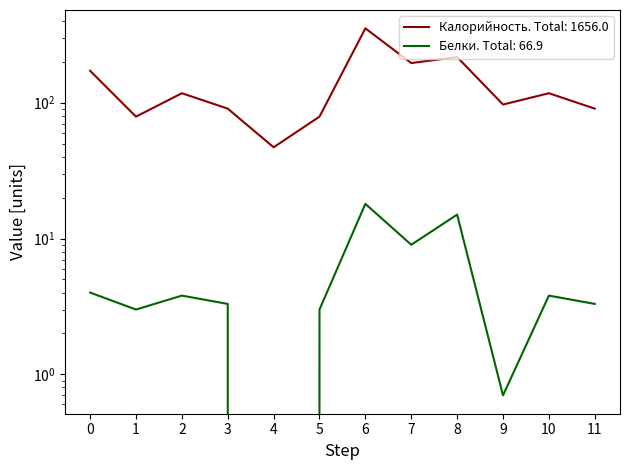

The Калорийность series shows 51.8 at 1. True or false?

False